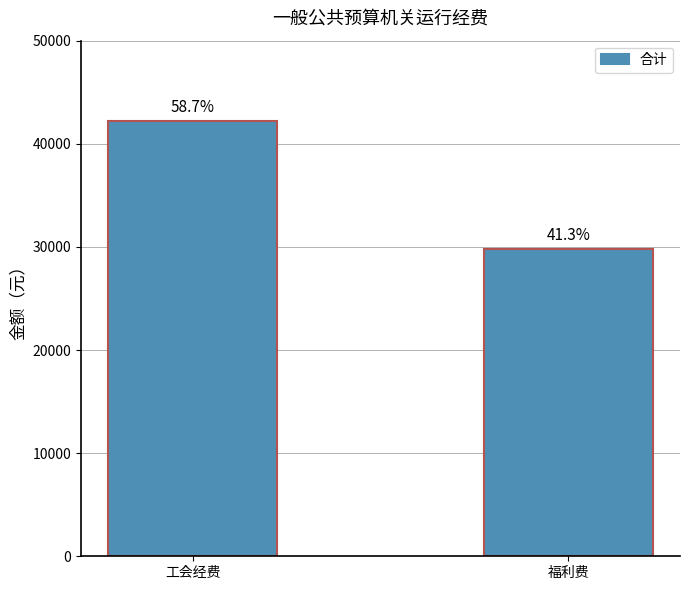

What is the smallest value displayed?

29750.1